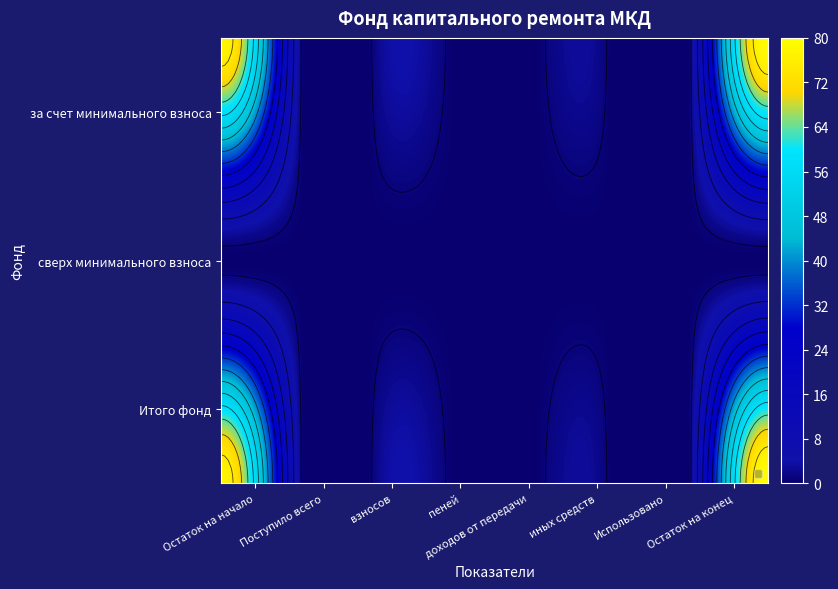

Which series has the largest total across all categories?

за счет минимального взноса